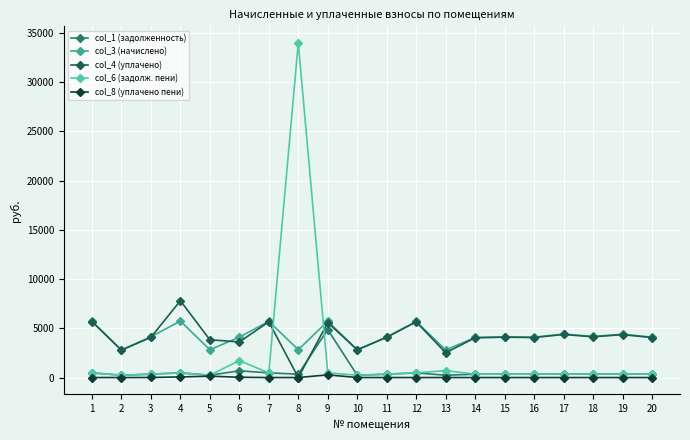

True or false: col_1 (задолженность) has more than 0 interior local peaks.

True